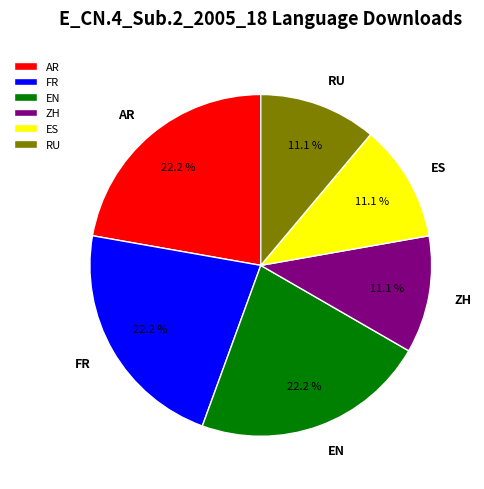

What is the total percentage of AR and EN?

44.4%